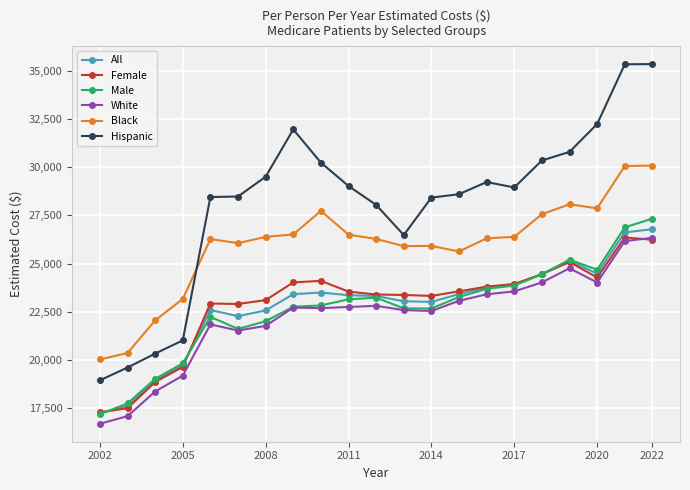

How many times do Female and White cross each other?

1